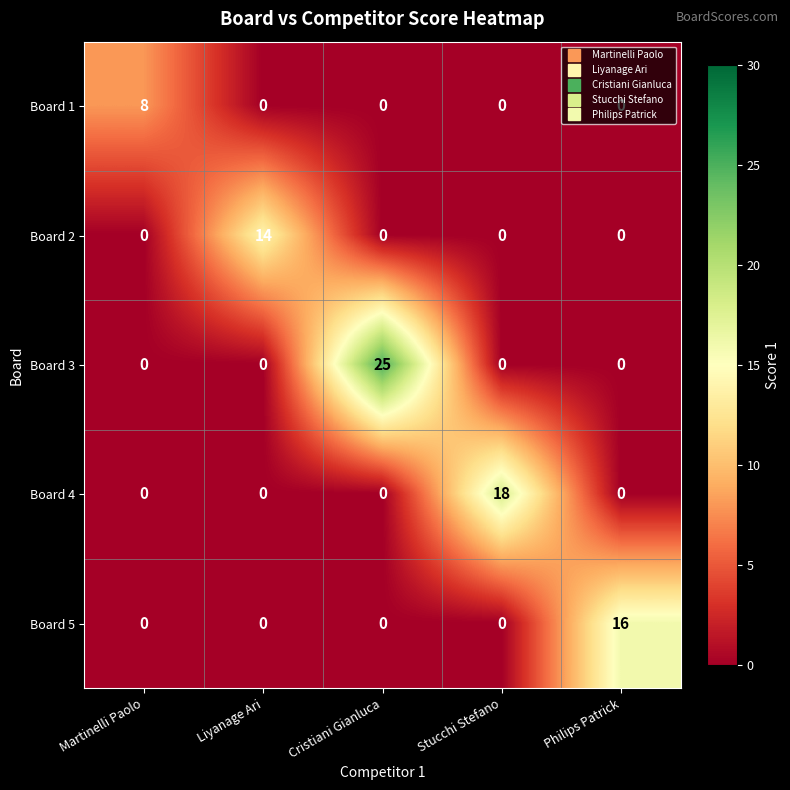

Which series has the widest spread of values?

Board 3